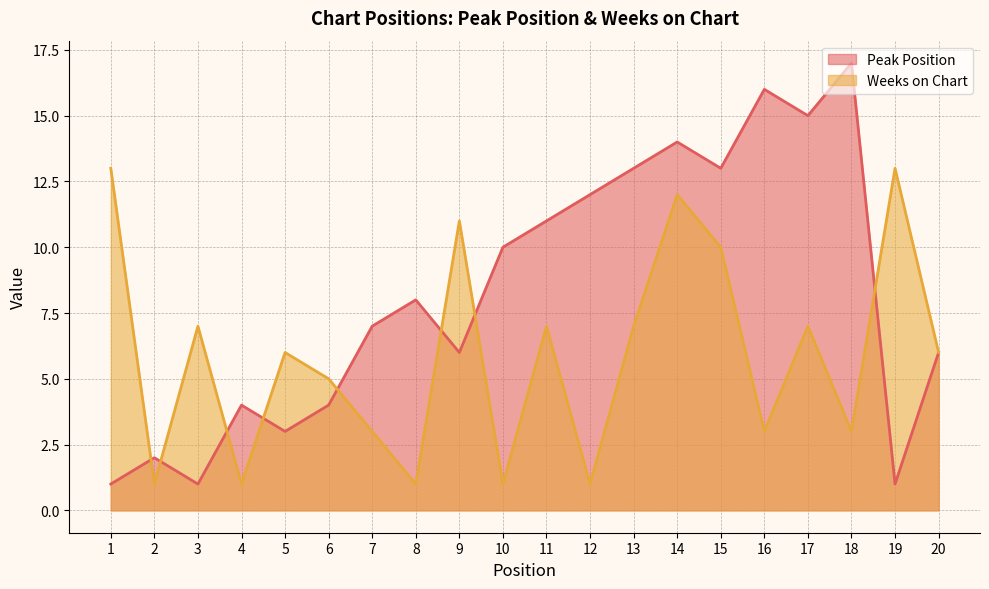

What is the sum of the Weeks on Chart values at 7 and 8?

4